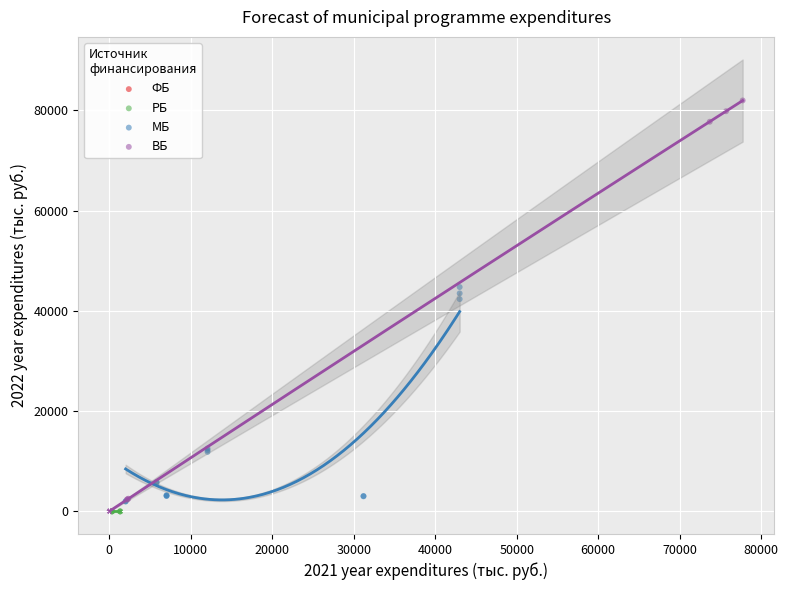

Which series reaches the maximum Y coordinate?

ВБ